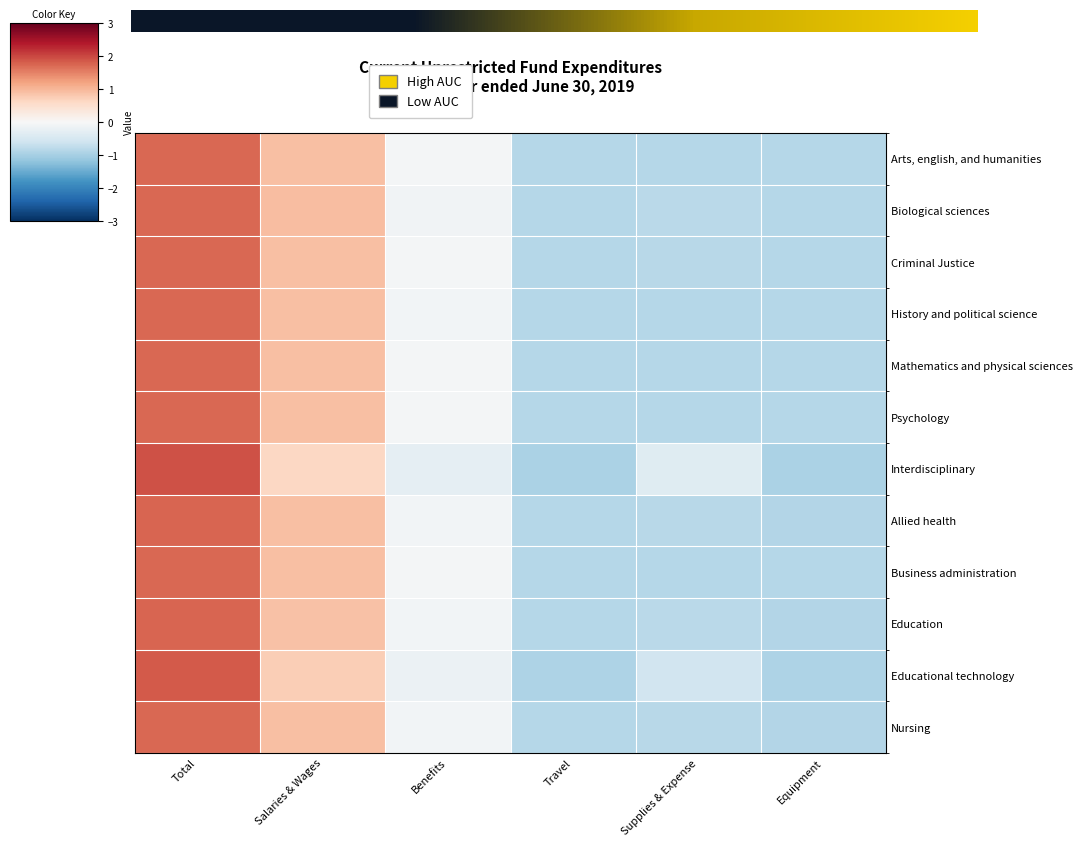

At which label is Allied health closest to 0?

Benefits